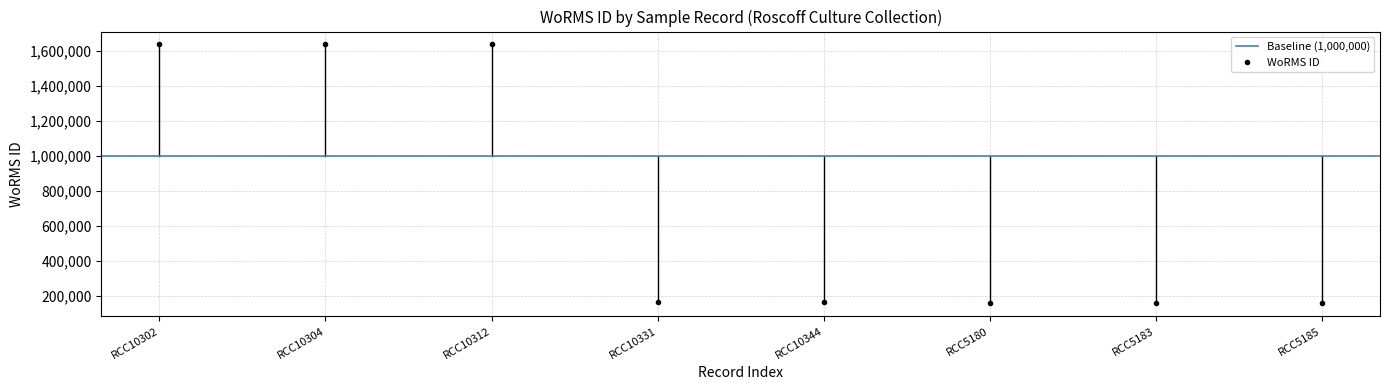

What is the value of the WoRMS ID point at the 8th from the left?

156692